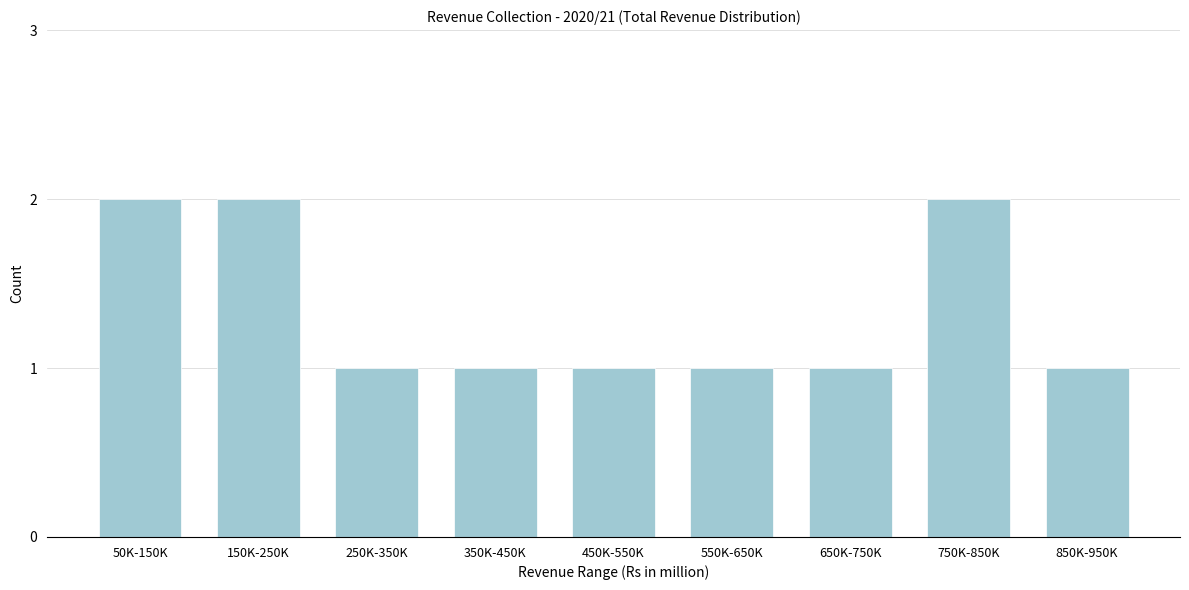

Reading left to right, extract all data points from this chart.

2	2	1	1	1	1	1	2	1